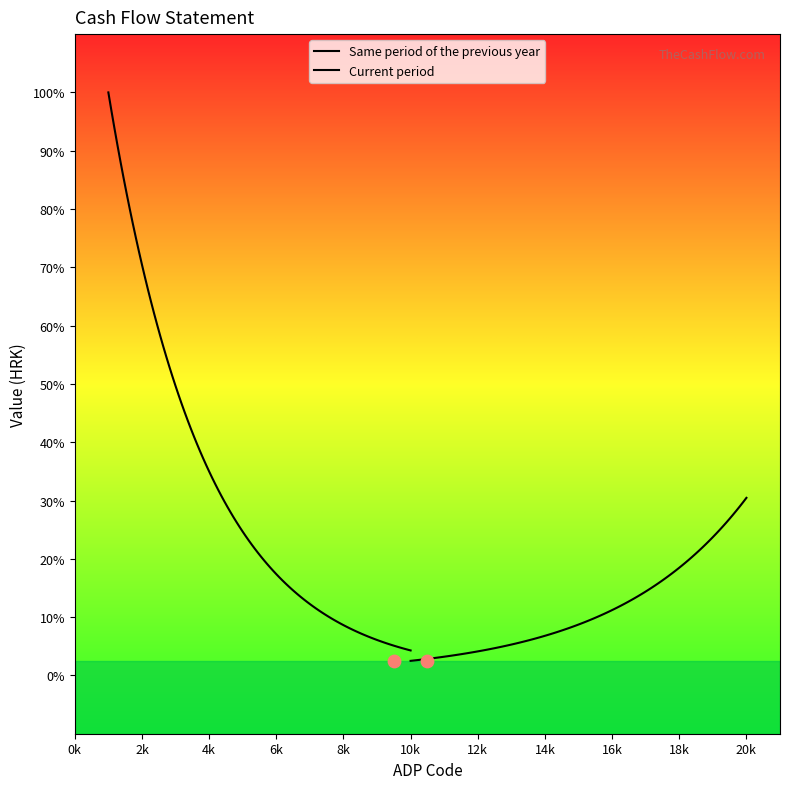

Which series has the widest spread of Y values?

Same period of the previous year